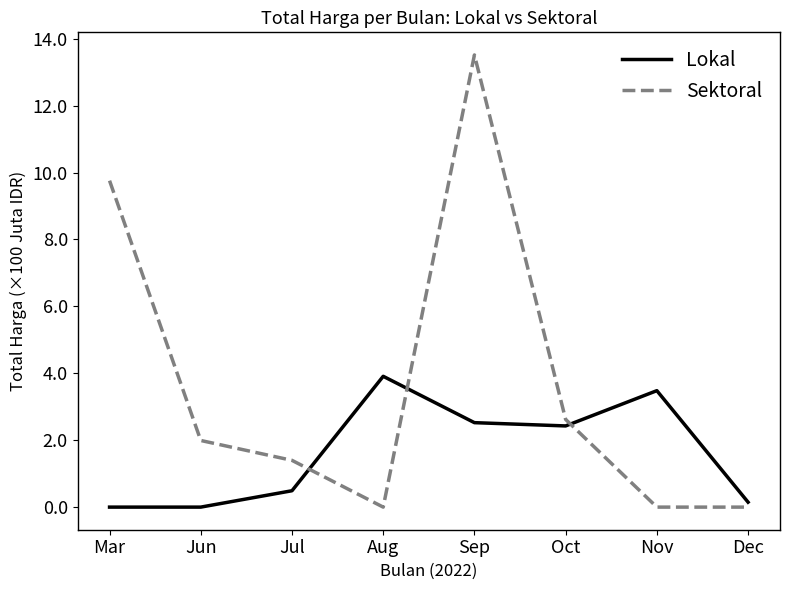

Which category has the highest value across all series?

Sep